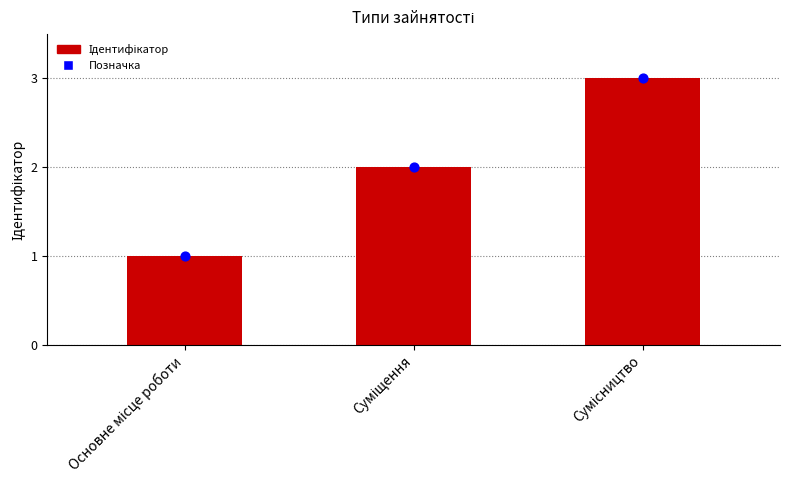

What is the change in value from Основне місце роботи to Сумісництво?

+2